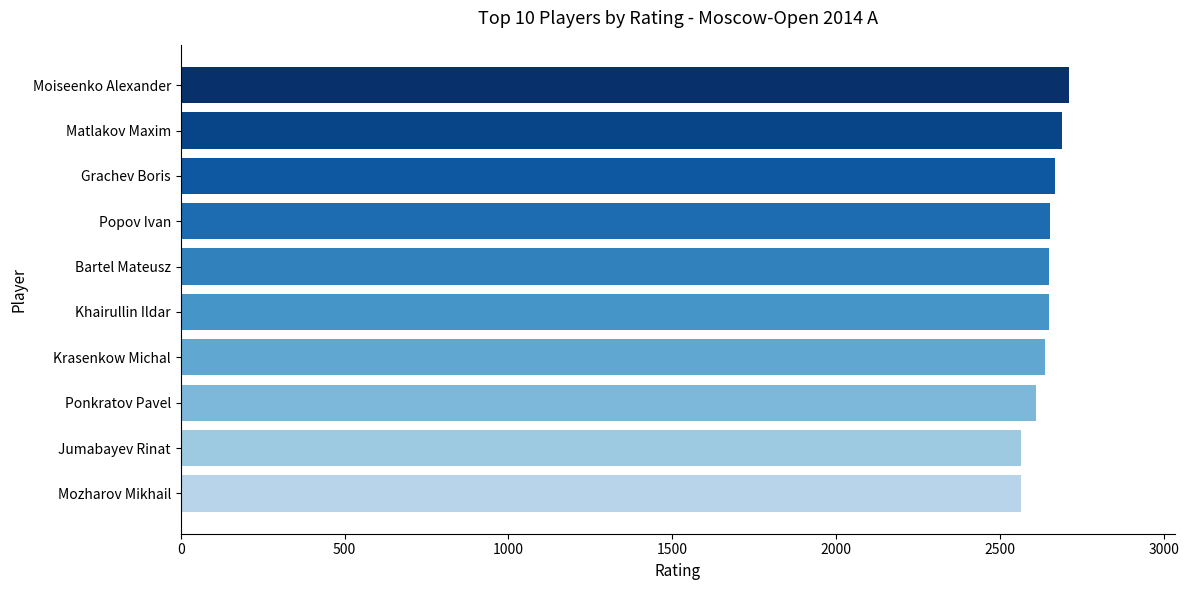

What is the sum of all values?

26401